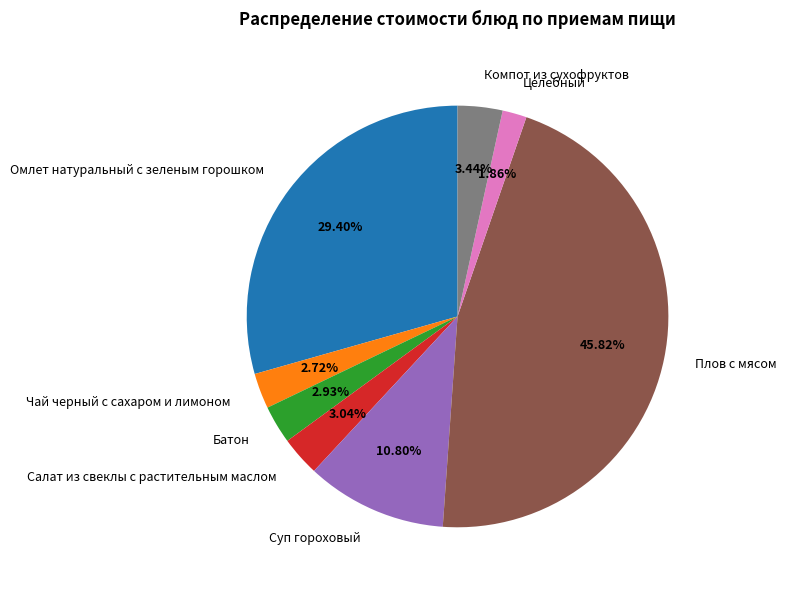

To the nearest percent, what is the difference between the Омлет натуральный с зеленым горошком and Салат из свеклы с растительным маслом slice percentages?

26%